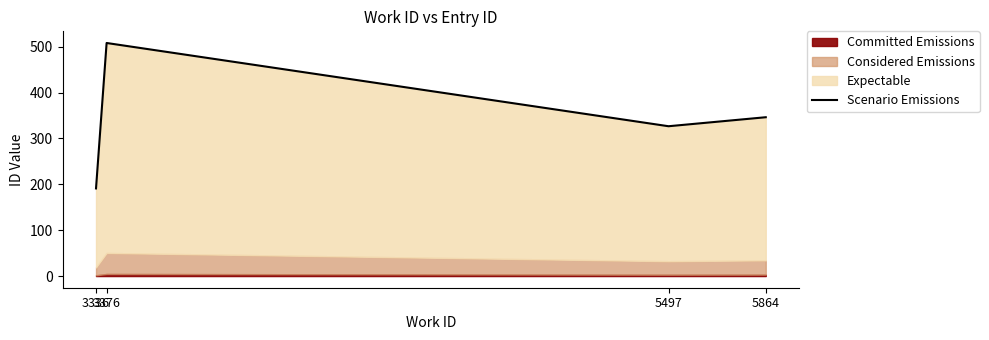

What is the ratio of the value at 3376 to the value at 5497?

1.6